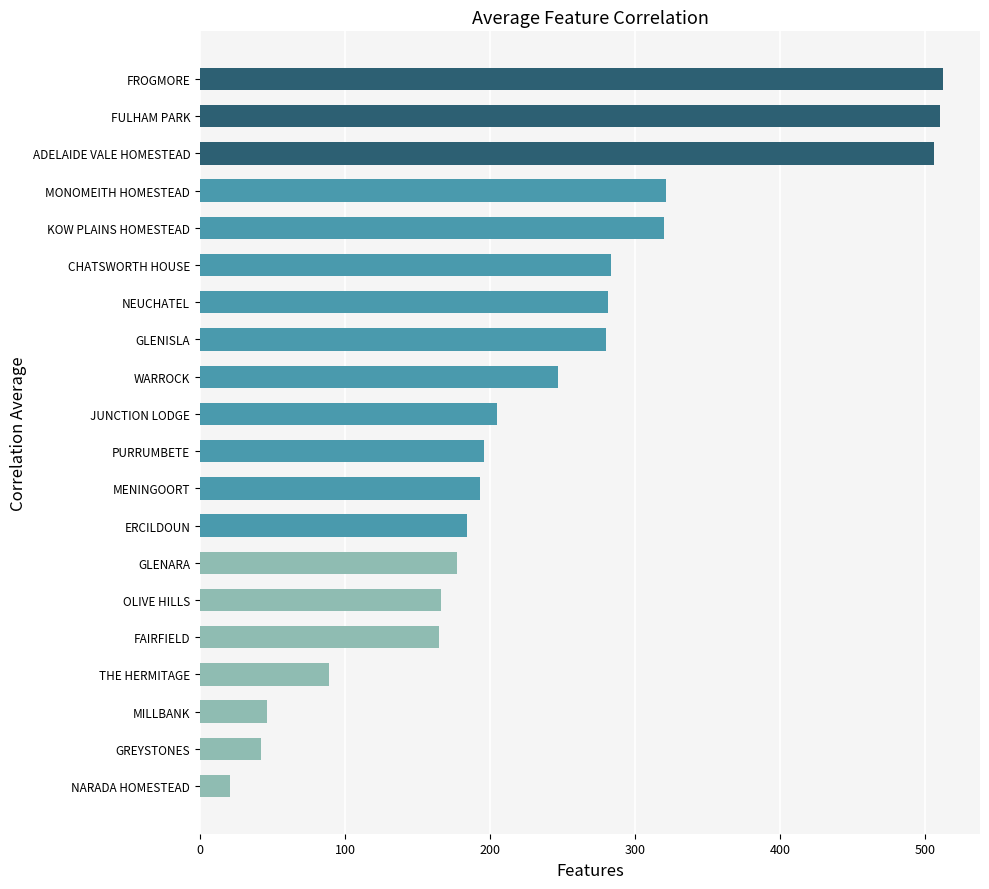

Does the chart contain stacked bars?

No